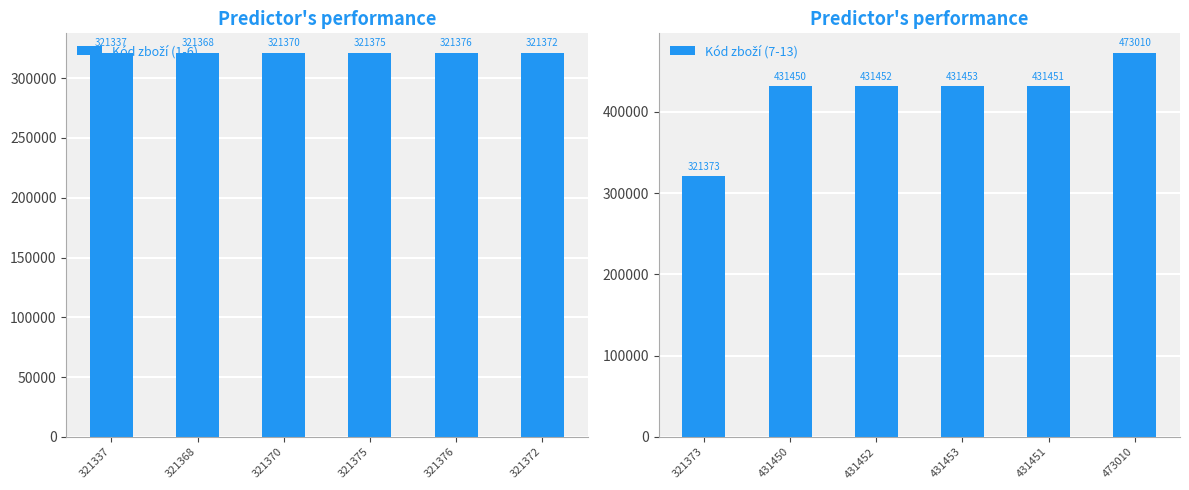

True or false: Kód zboží (7-13) has a value of 171925 at 431453.

False